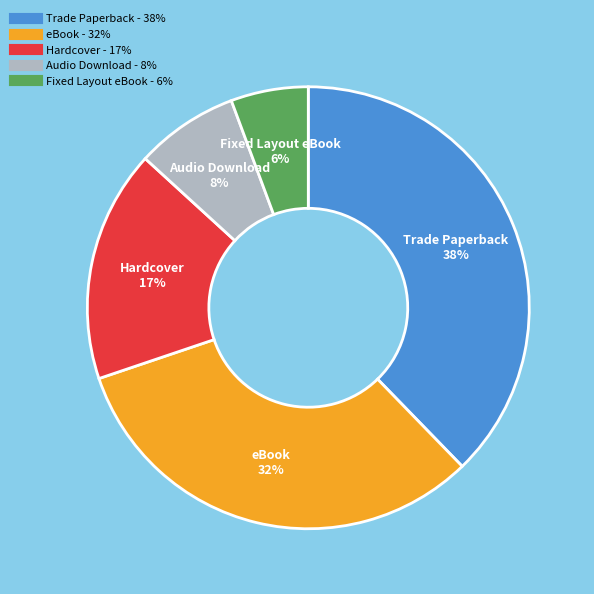

Count the number of slices in the pie.

5